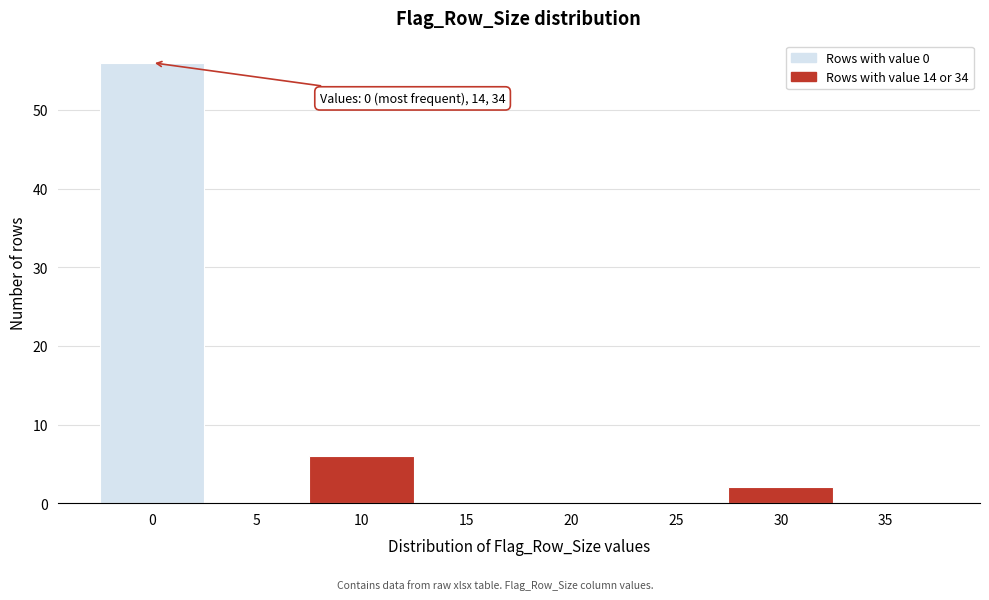

Reading left to right, list all the values displayed in this chart.

0=56	5=0	10=6	15=0	20=0	25=0	30=2	35=0